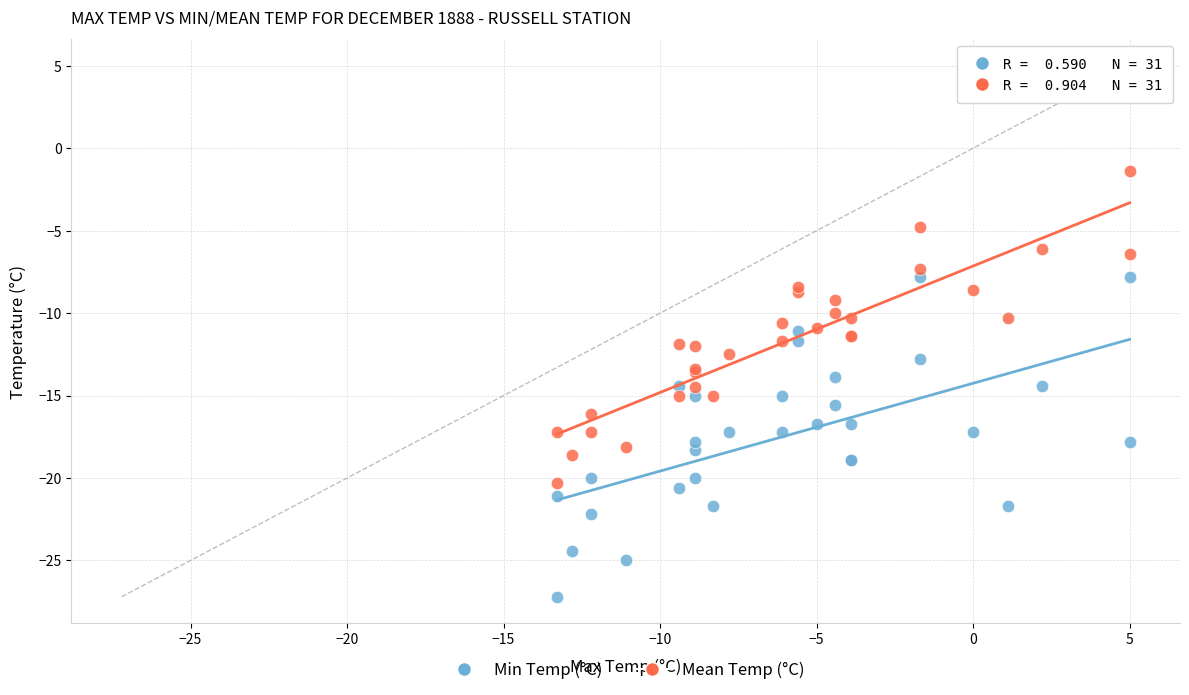

Which series contains the highest Y value?

Mean Temp (°C)